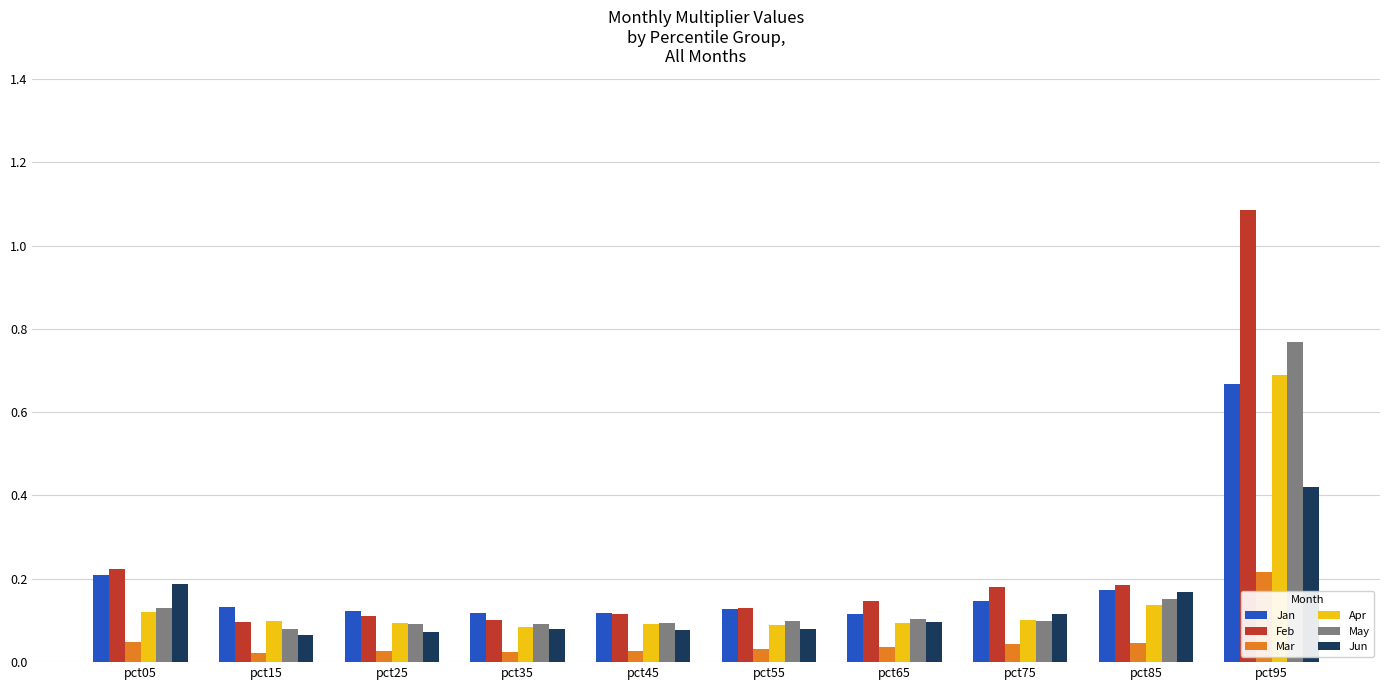

Is the value of Mar at pct95 greater than the value of Jan at pct35?

Yes